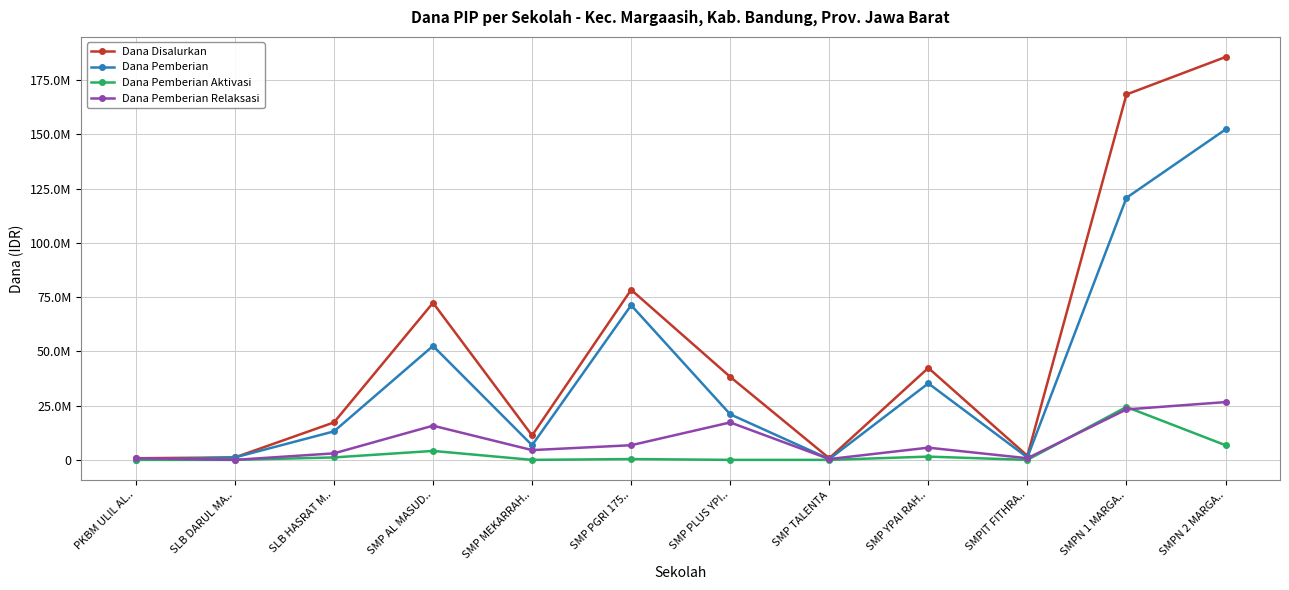

Where is the first local maximum for Dana Pemberian Aktivasi?

SMP AL MASUD..